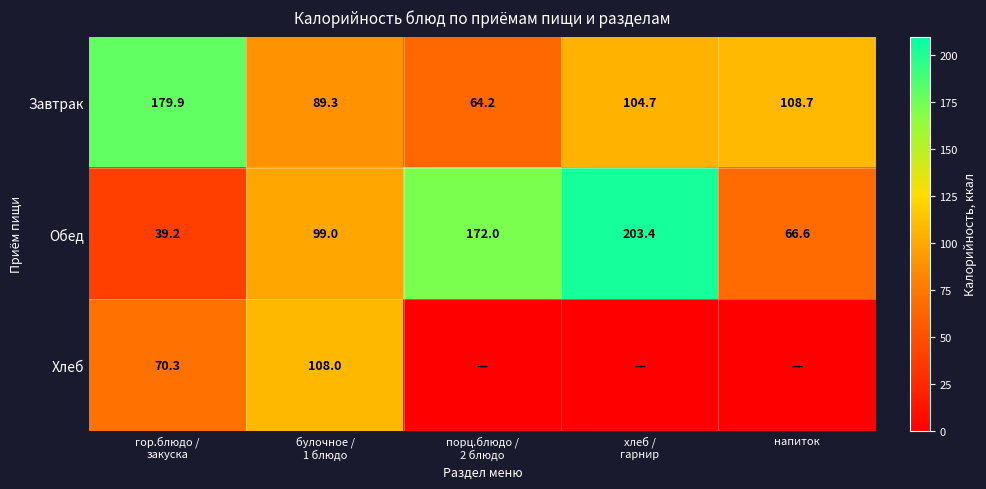

Is it true that Обед equals 39.6 at напиток?

False